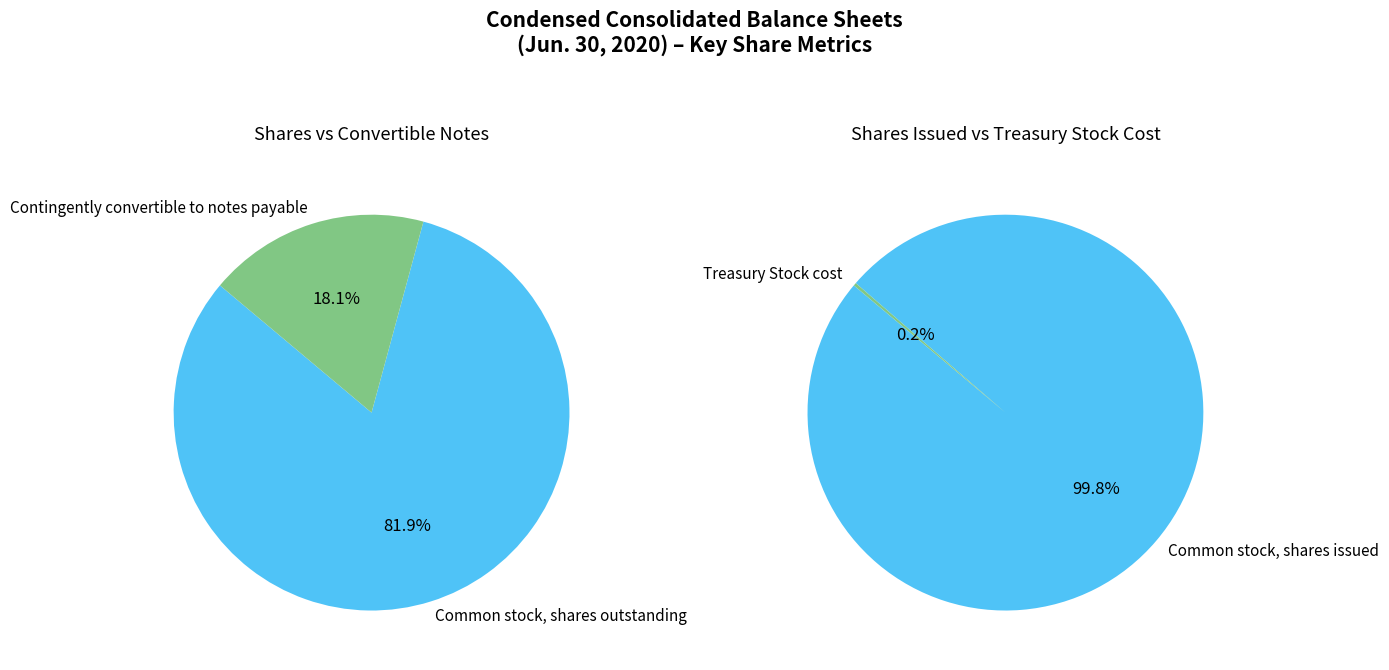

What is the largest slice in the pie chart?

Common stock, shares outstanding